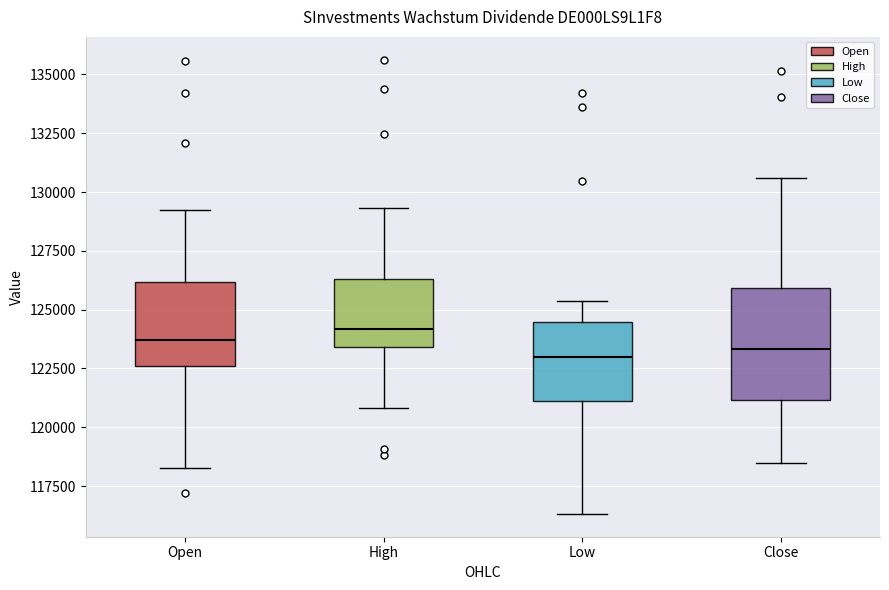

Where does the upper whisker of the box for Close end on the y-axis? The values are not printed on the chart, so give them approximately, as read against the axis.

130500